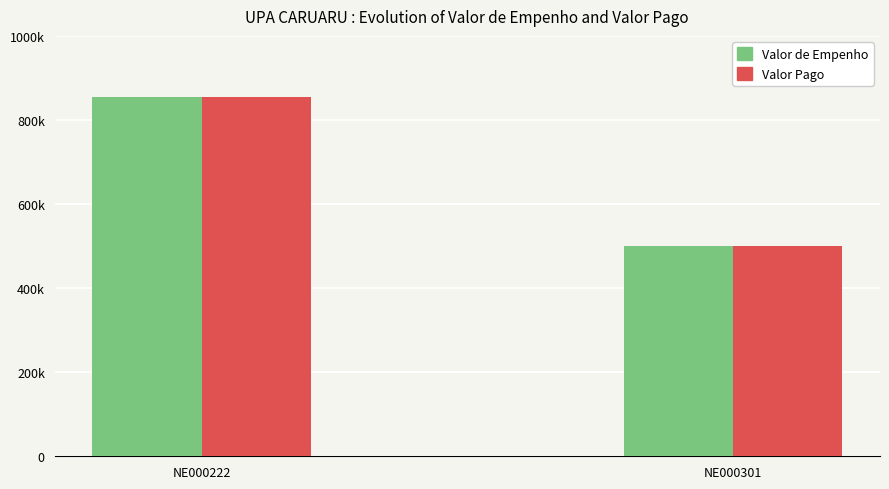

What is the sum of the Valor de Empenho values at NE000301 and NE000222?

1354253.1